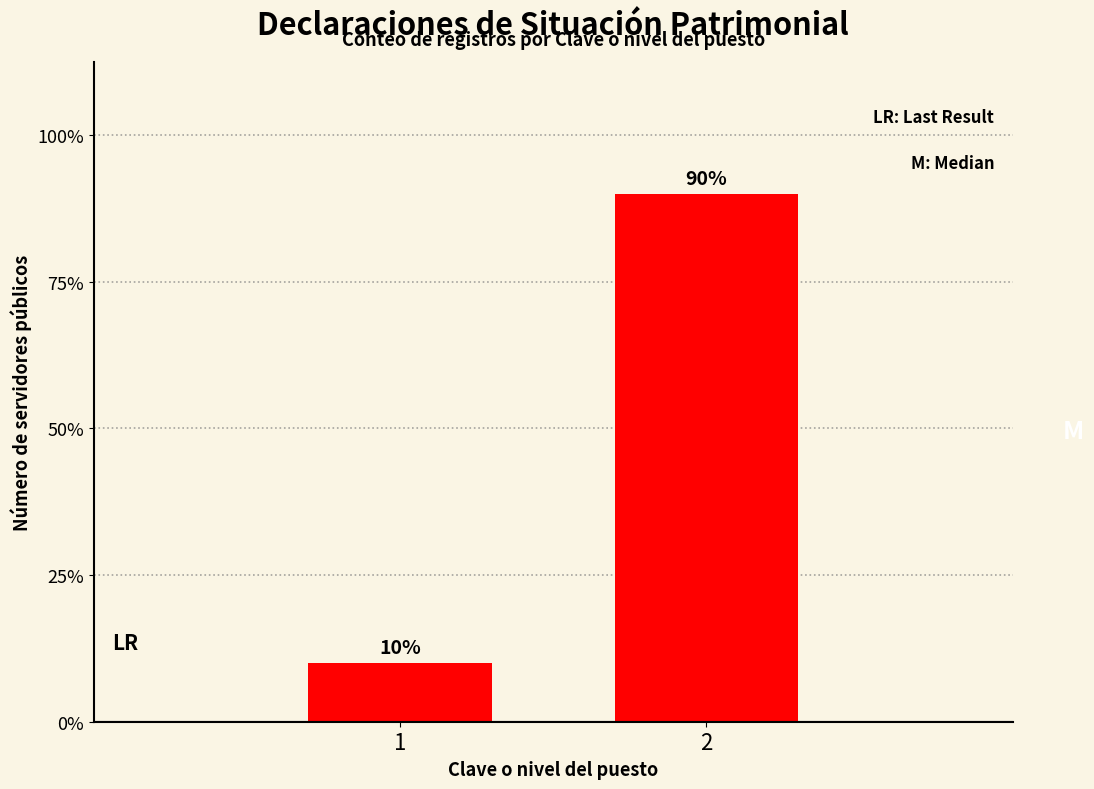

Count the number of data series in this chart.

1